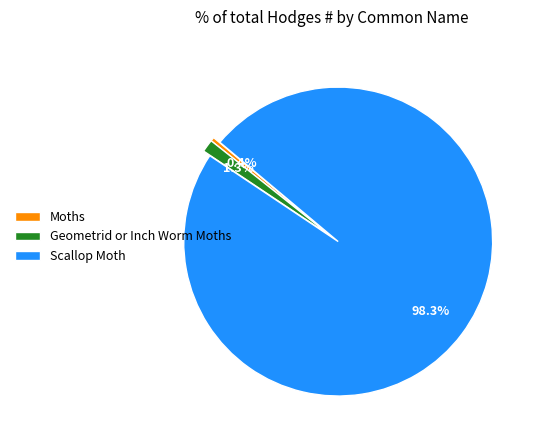

How many slices are in this pie chart?

3